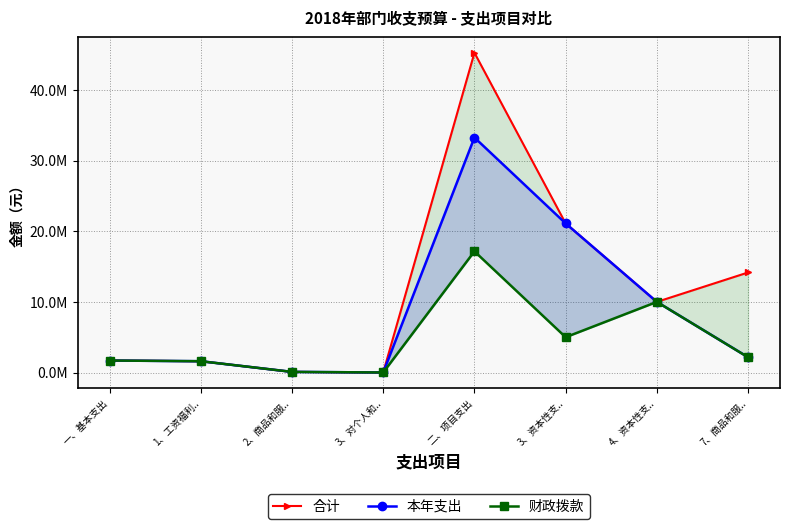

Rank the series by their average value, from highest to lowest.

合计, 本年支出, 财政拨款